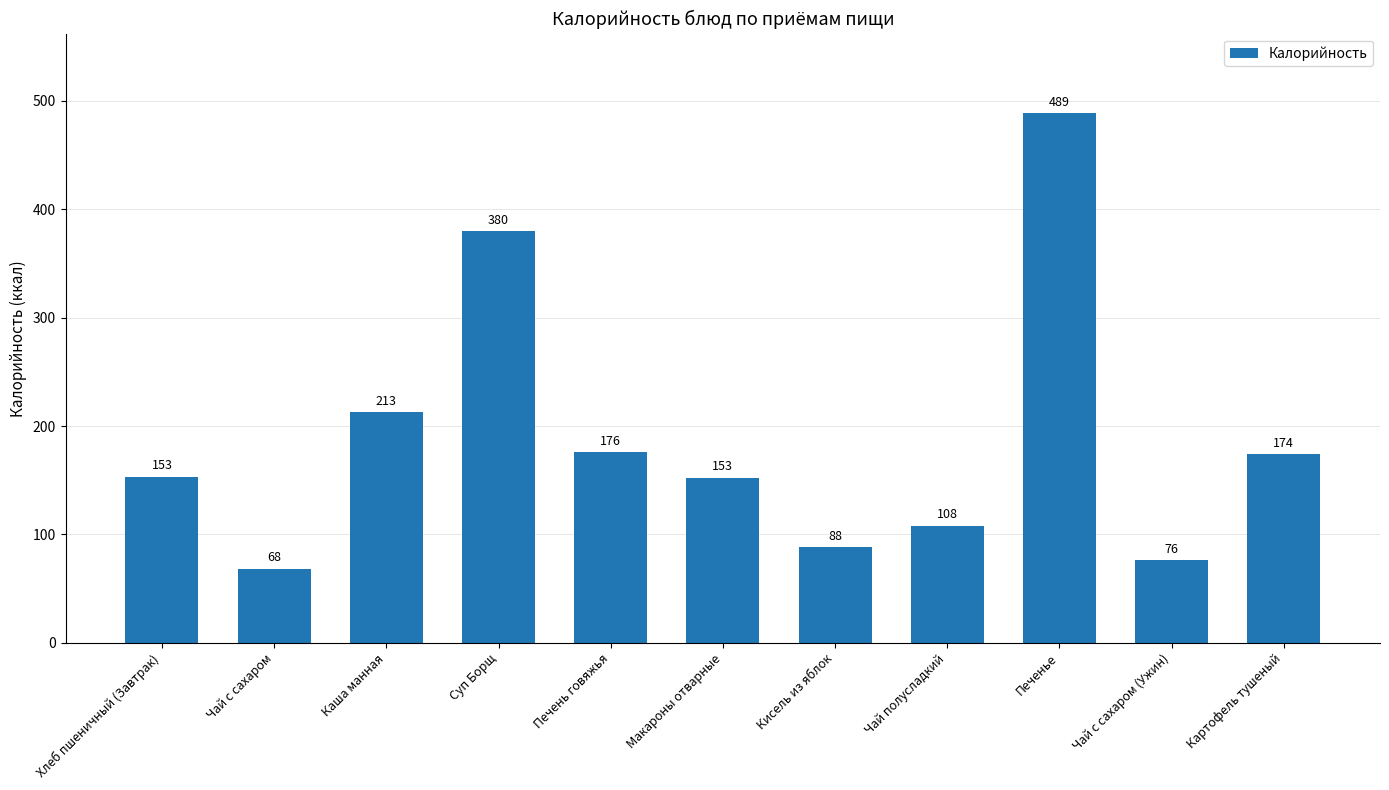

True or false: the data shows 224.0 at Хлеб пшеничный (Завтрак).

False